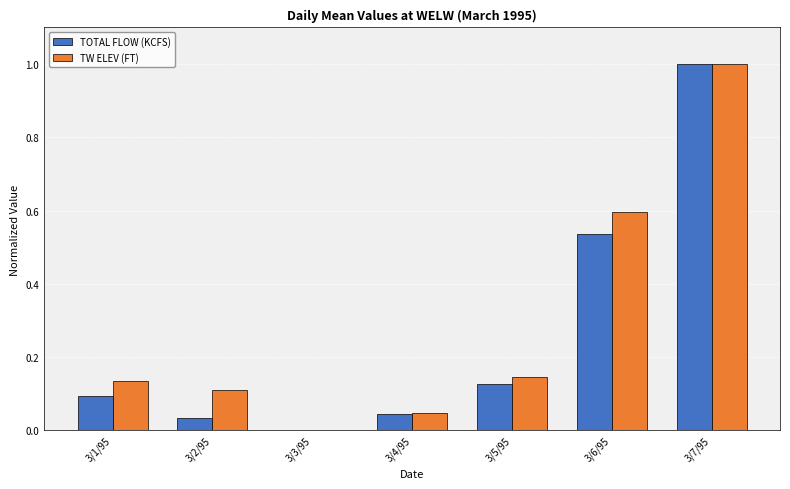

At which category is the sum across all series the highest?

3/7/95